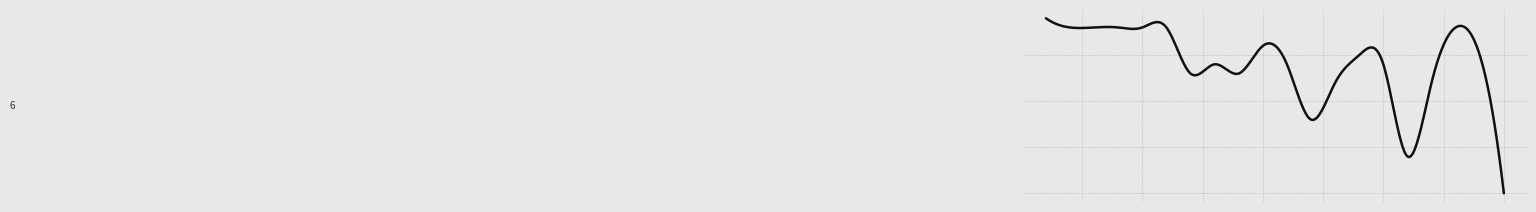

Is this an area chart (filled region under the line)?

No